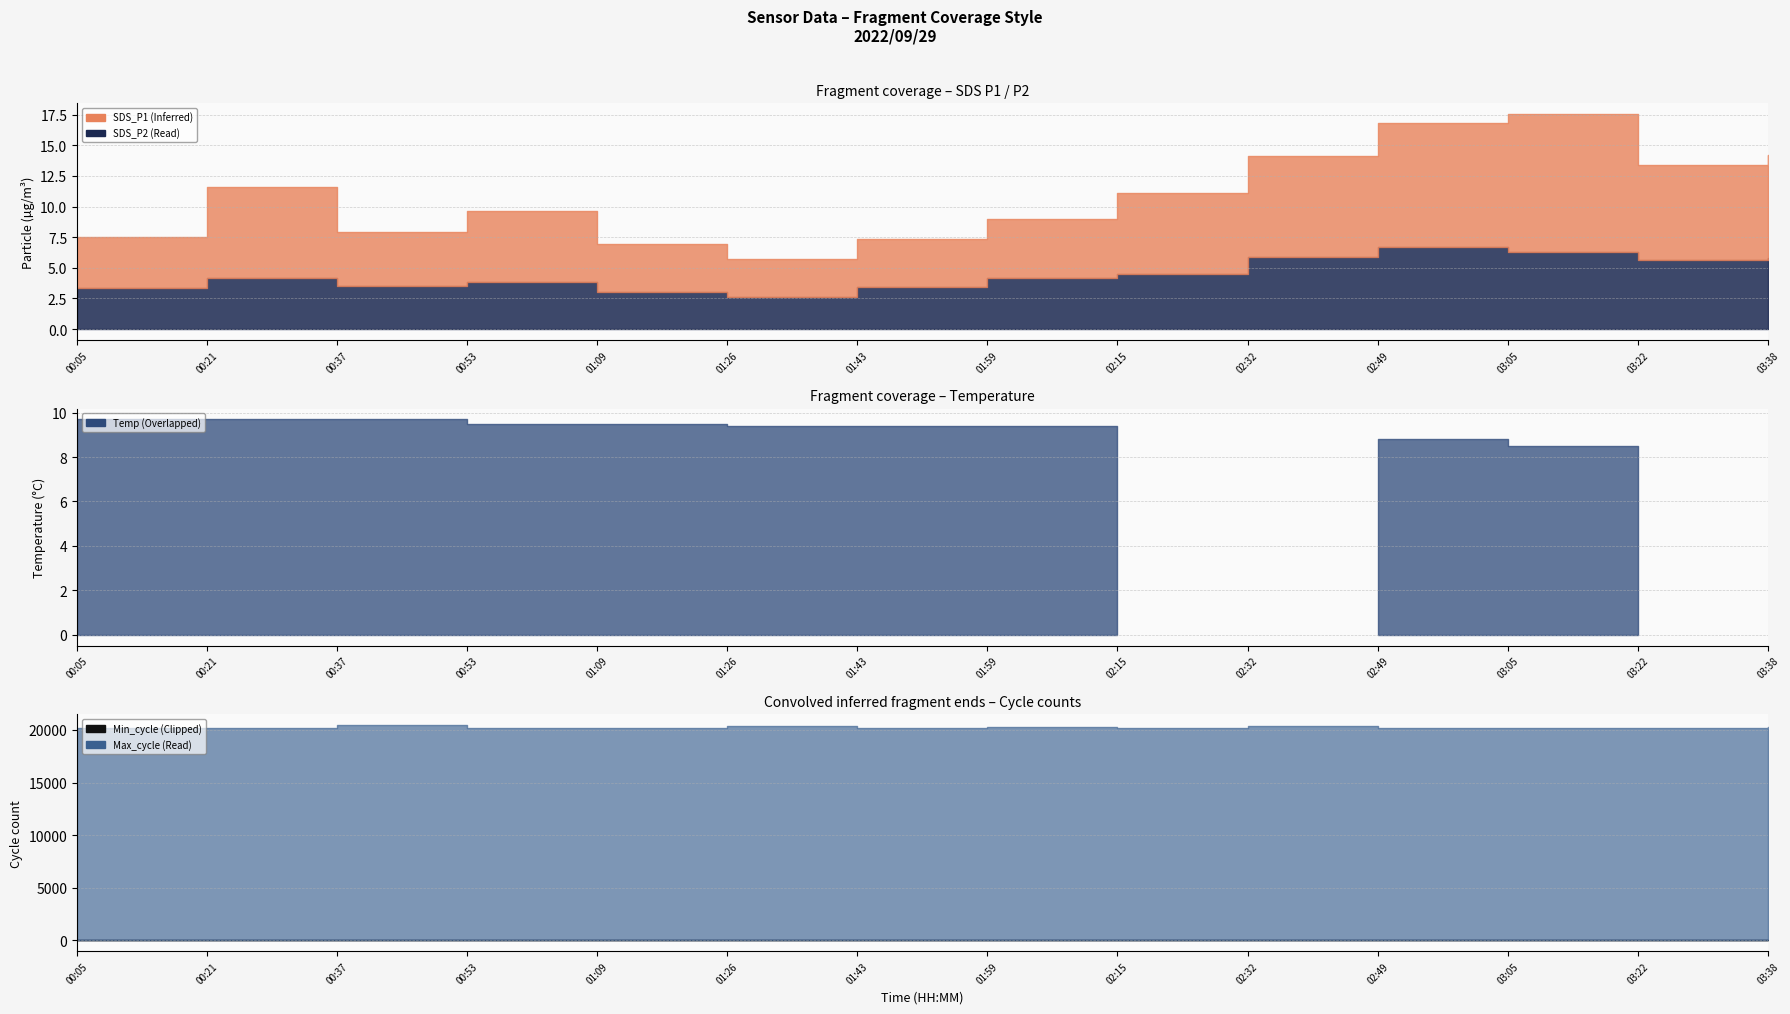

What is the sum of all SDS_P2 values?

63.1